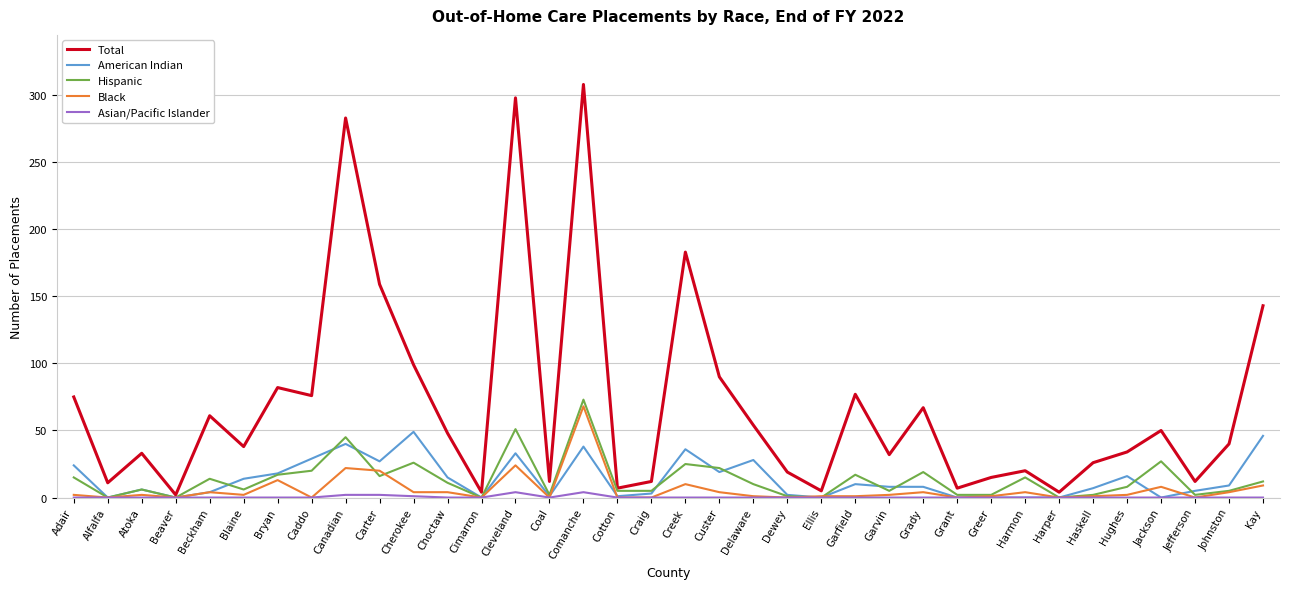

Which series has the largest range (max minus min)?

Total